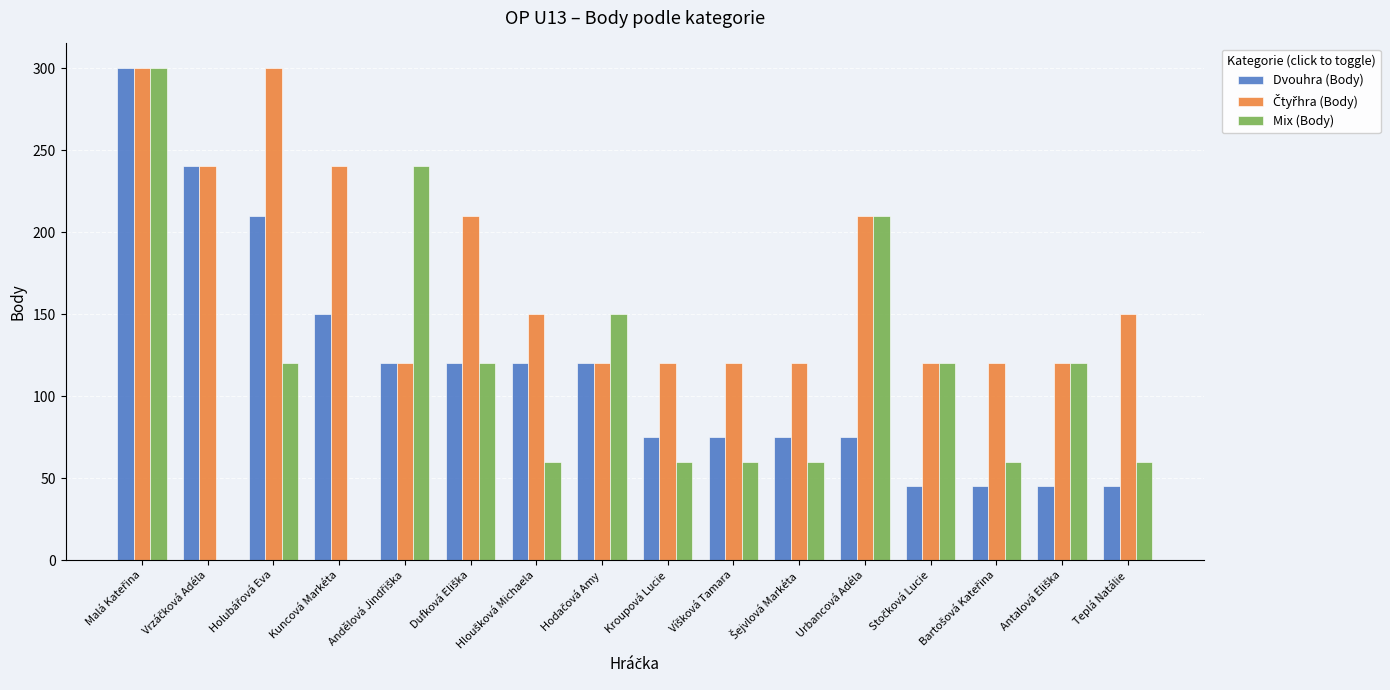

What is the sum of all Mix (Body) values?

1740